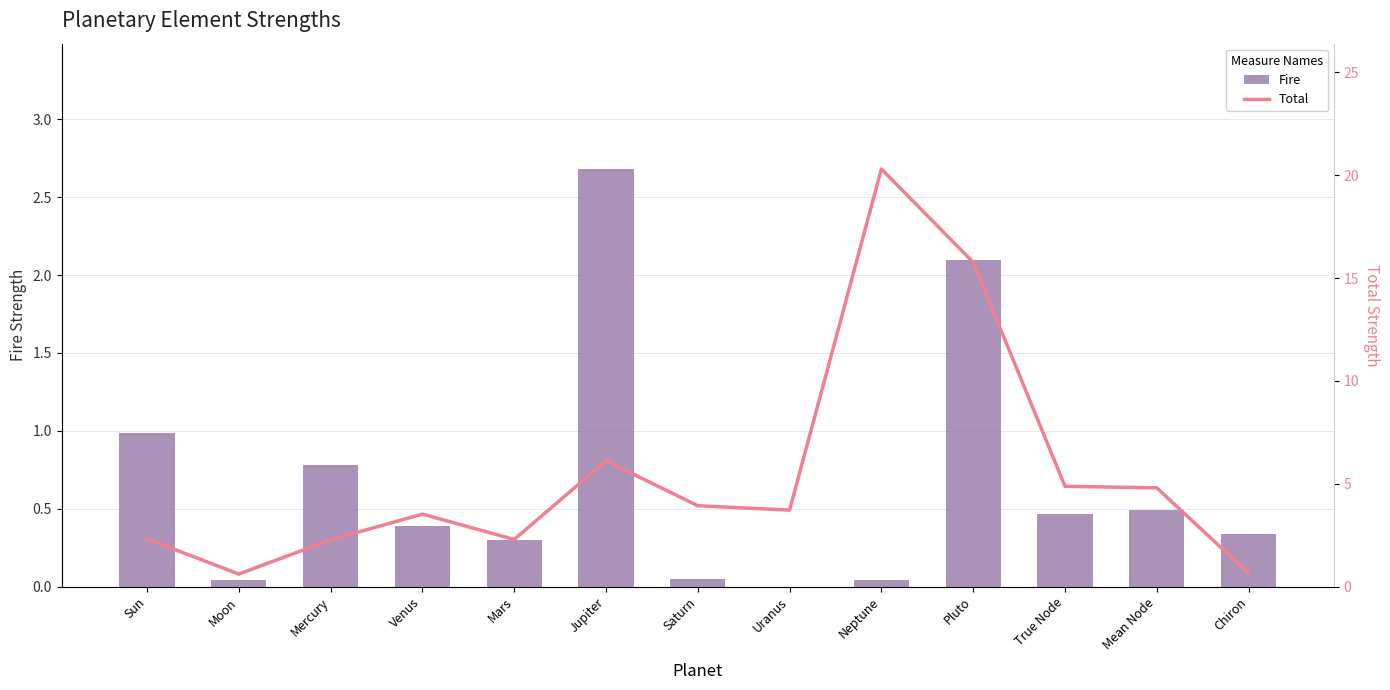

What position from the right is Saturn?

7